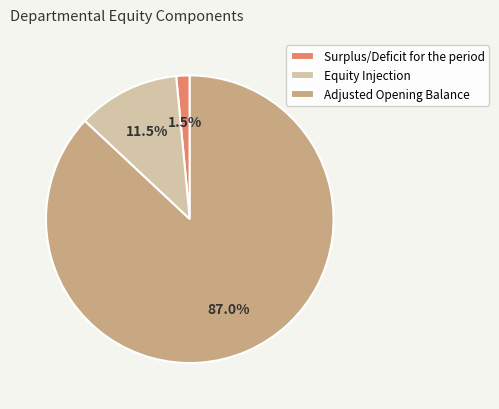

Does Adjusted Opening Balance represent more than half of the total?

Yes